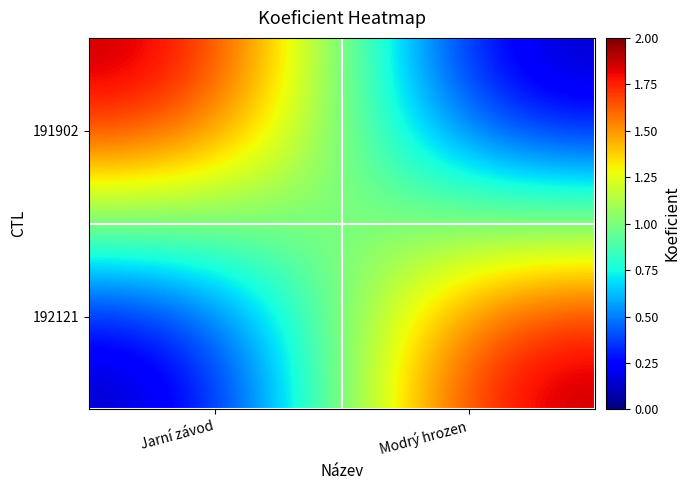

Which has a higher value, Jarní závod or Modrý hrozen?

Jarní závod